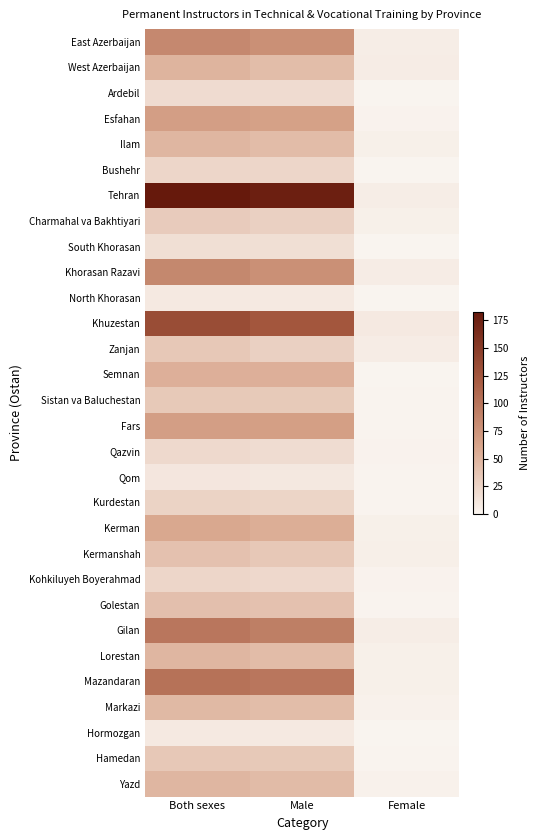

At Female, list the series in order from smallest to largest.

Ardebil, Bushehr, South Khorasan, North Khorasan, Semnan, Hormozgan, Sistan va Baluchestan, Fars, Qom, Kurdestan, Golestan, Hamedan, Esfahan, Qazvin, Kohkiluyeh Boyerahmad, Markazi, Yazd, Ilam, Charmahal va Bakhtiyari, Kerman, Lorestan, Mazandaran, Kermanshah, East Azerbaijan, Tehran, Gilan, West Azerbaijan, Khorasan Razavi, Zanjan, Khuzestan